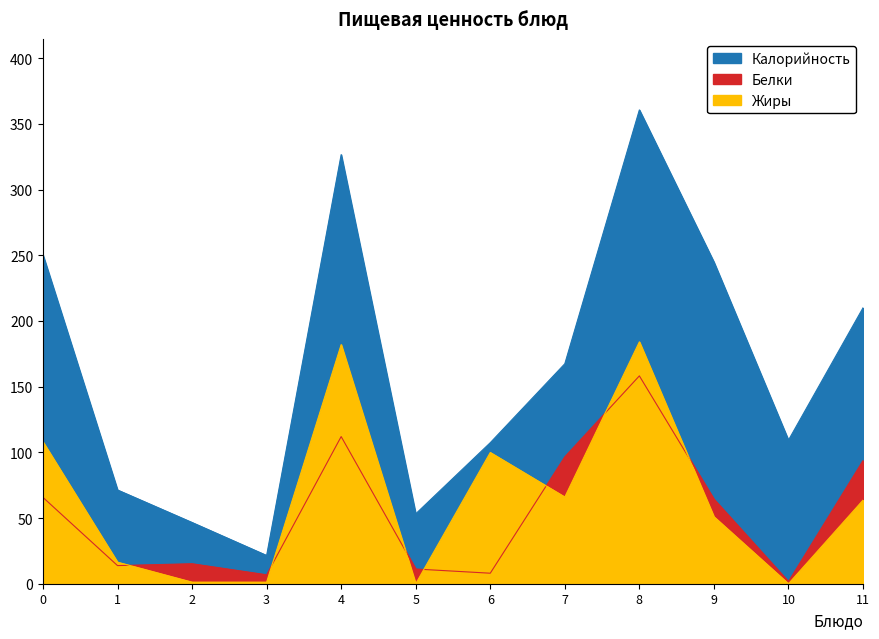

True or false: Белки and Калорийность cross at least once.

False